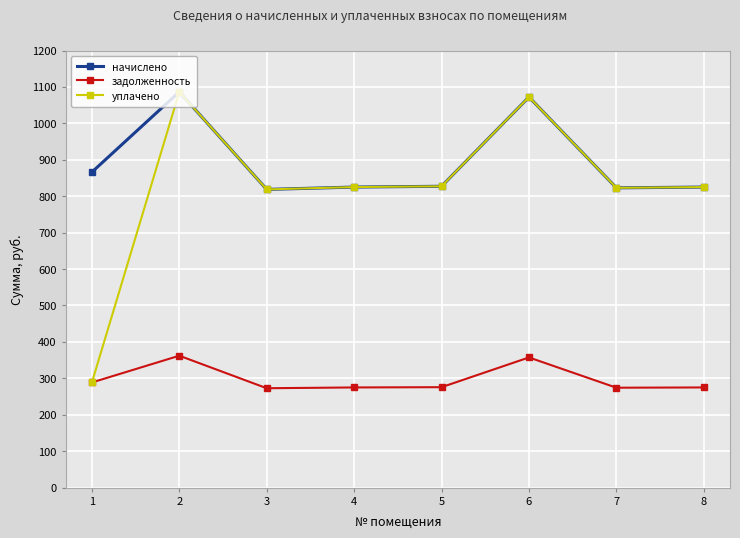

True or false: начислено and задолженность intersect in this chart.

False